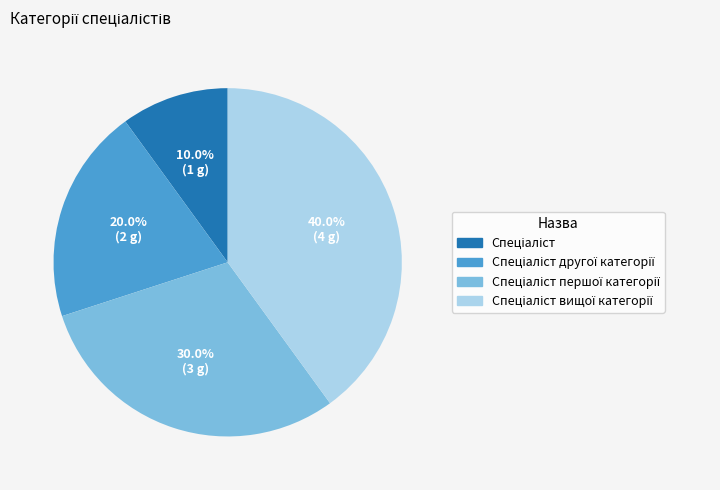

Does any single category account for the majority?

No